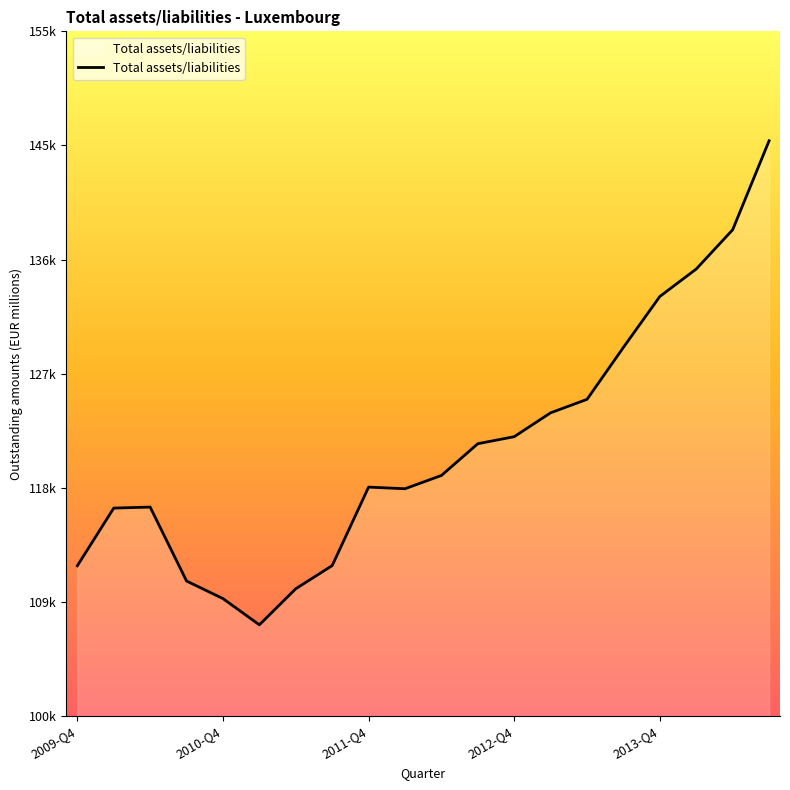

Does the chart display data point markers on the line(s)?

No